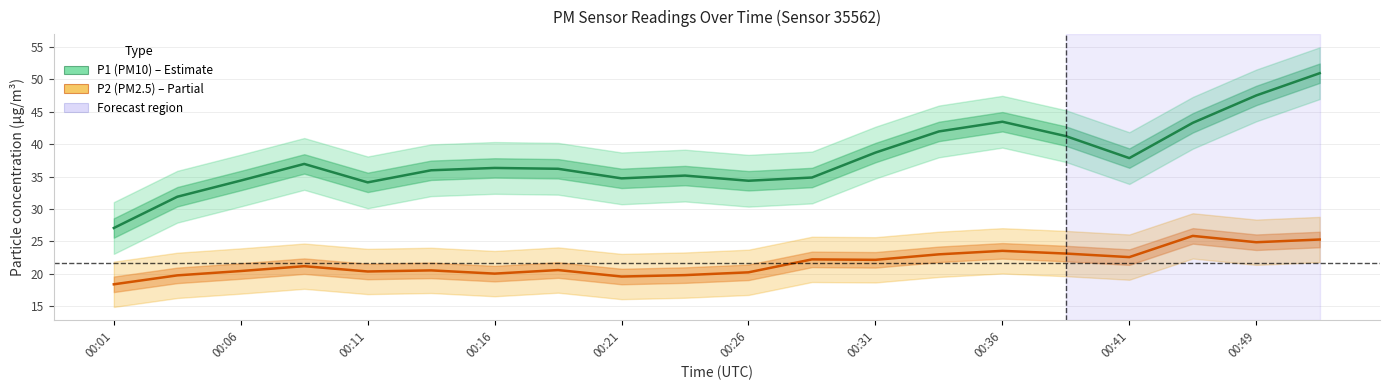

True or false: P1 (PM10) and P2 (PM2.5) cross at least once.

False